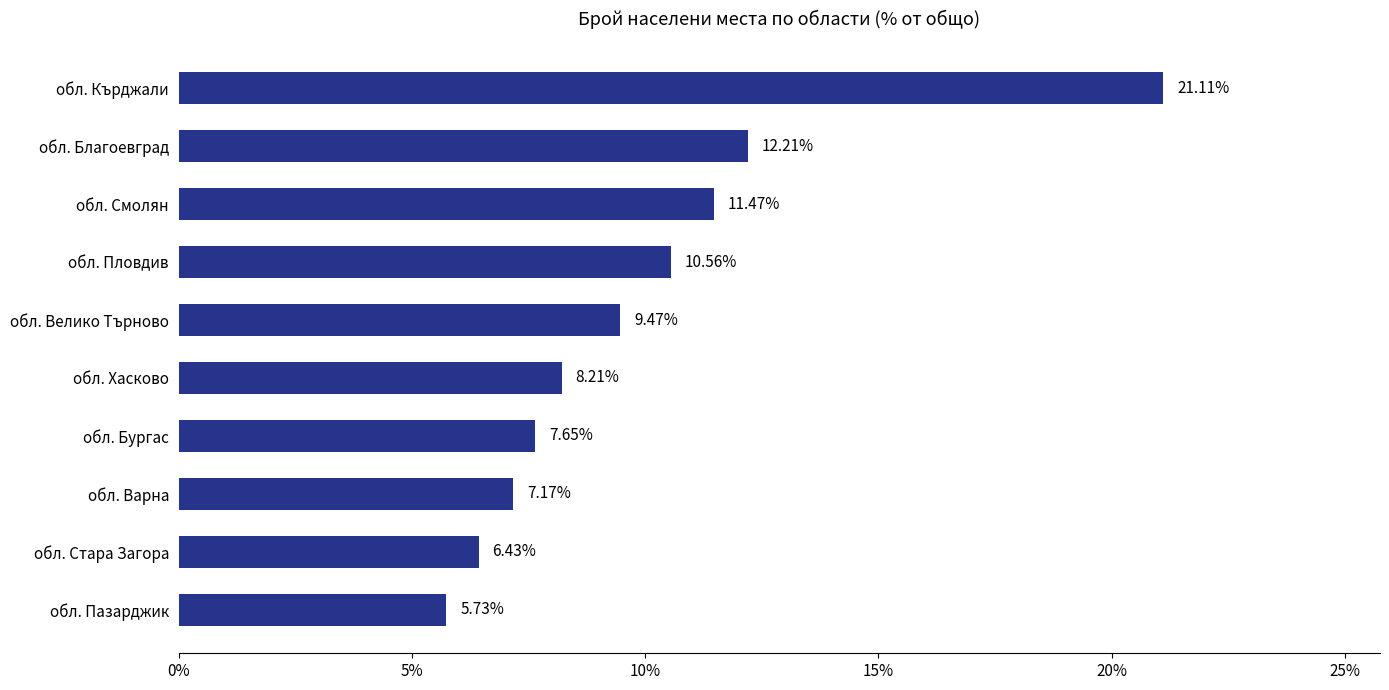

How many distinct data groups are displayed?

1